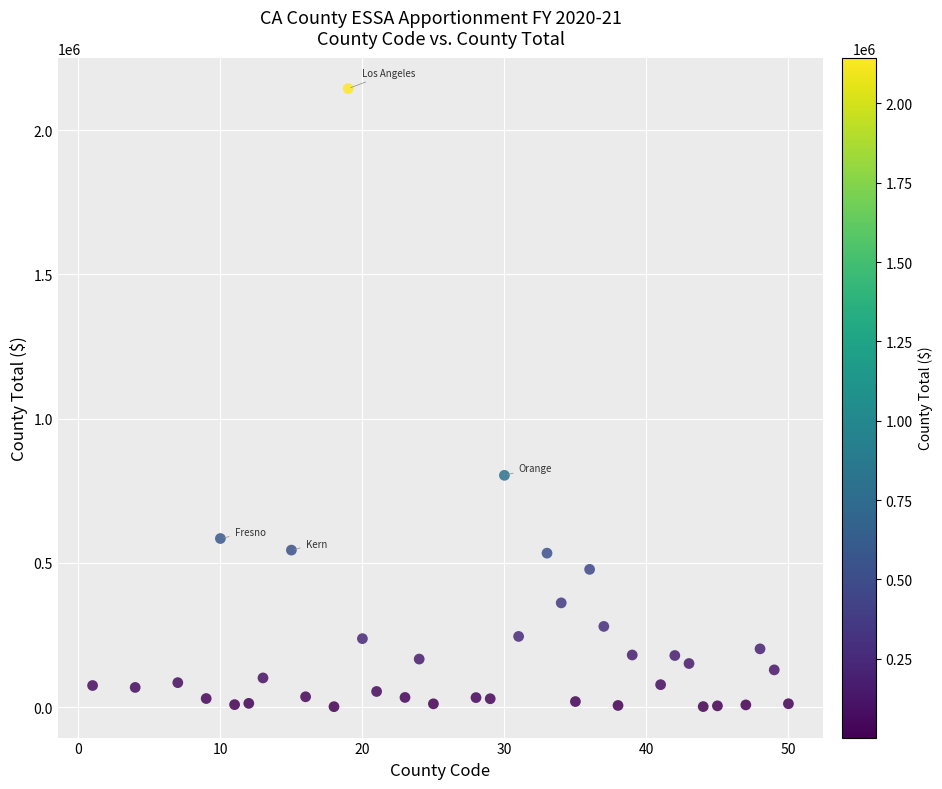

What is the range of X values (max minus min)?

49